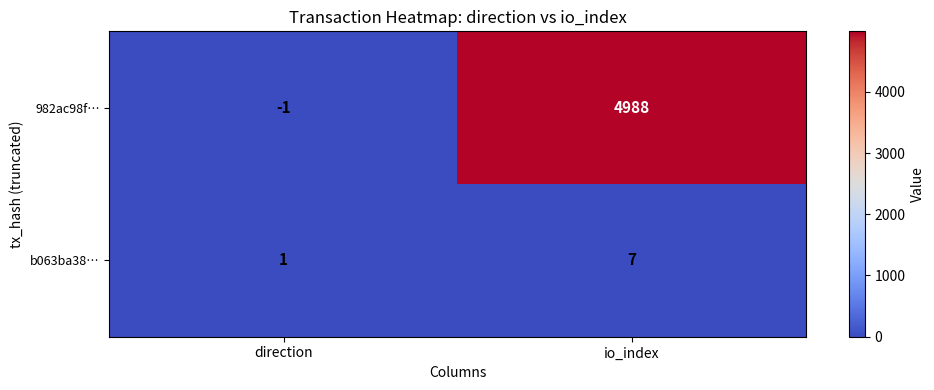

Reading left to right, list all the values displayed in this chart.

982ac98f…: -1	4988
b063ba38…: 1	7